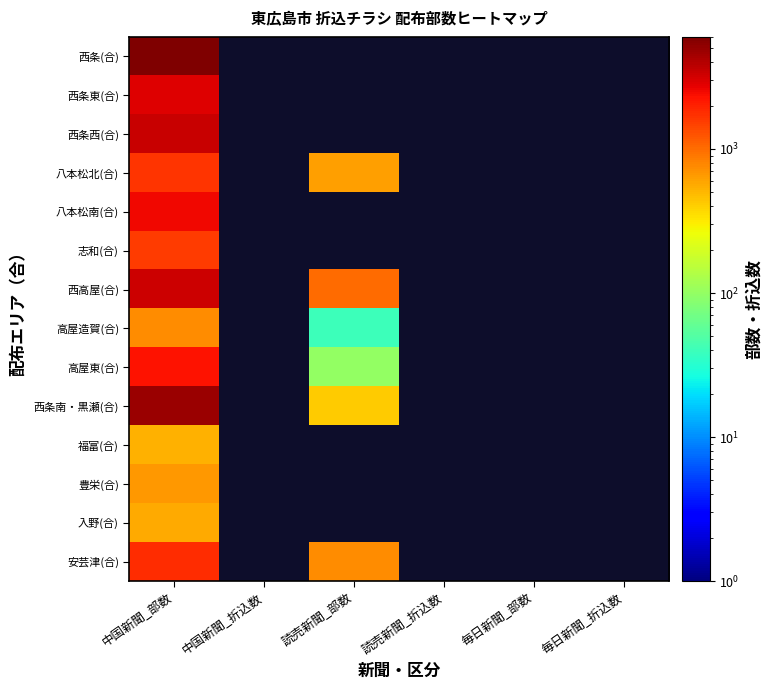

How many values in 高屋東(合) are above zero?

2